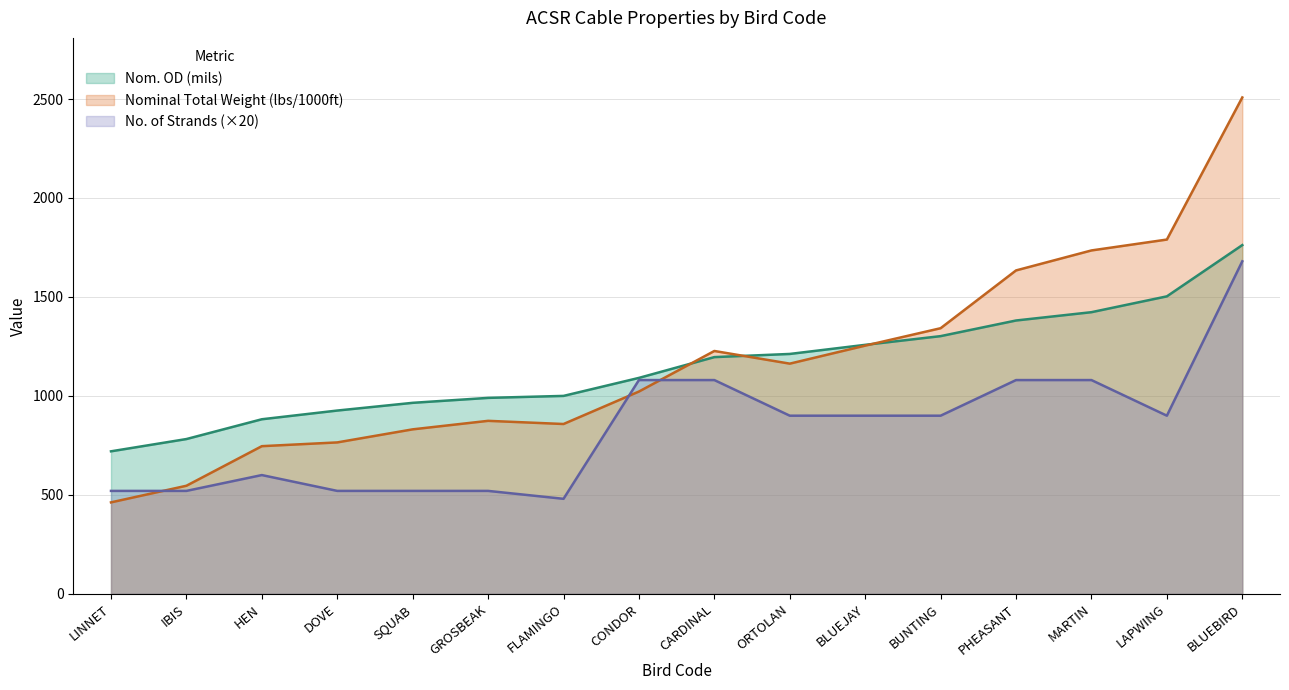

Which series has the widest spread of values?

Nominal Total Weight (lbs/1000ft)